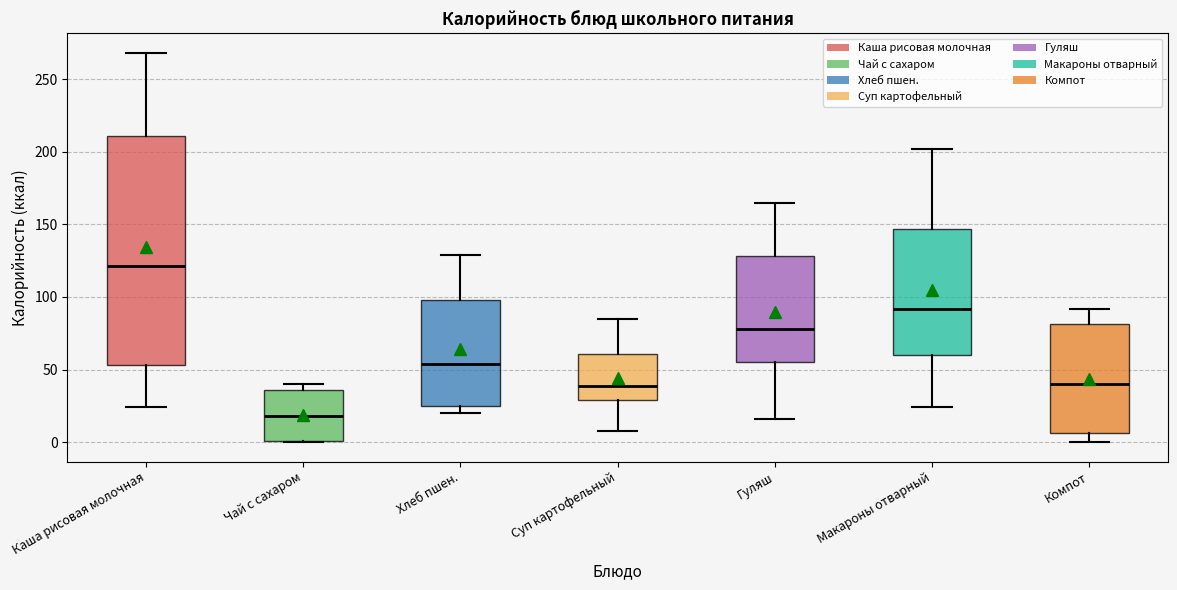

Reading left to right, transcribe this box plot: for each box, give where its median line is, the range the box spans, and where its two whiskers end, as read against the y-axis. The values are not printed on the chart, so give them approximately, as read against the axis.

Каша рисовая молочная: median 120, box 55 to 210, whiskers 25 to 270
Чай с сахаром: median 20, box 0 to 35, whiskers 0 to 40
Хлеб пшен.: median 55, box 25 to 100, whiskers 20 to 130
Суп картофельный: median 40, box 30 to 60, whiskers 10 to 85
Гуляш: median 80, box 55 to 130, whiskers 15 to 165
Макароны отварный: median 90, box 60 to 145, whiskers 25 to 200
Компот: median 40, box 5 to 80, whiskers 0 to 90